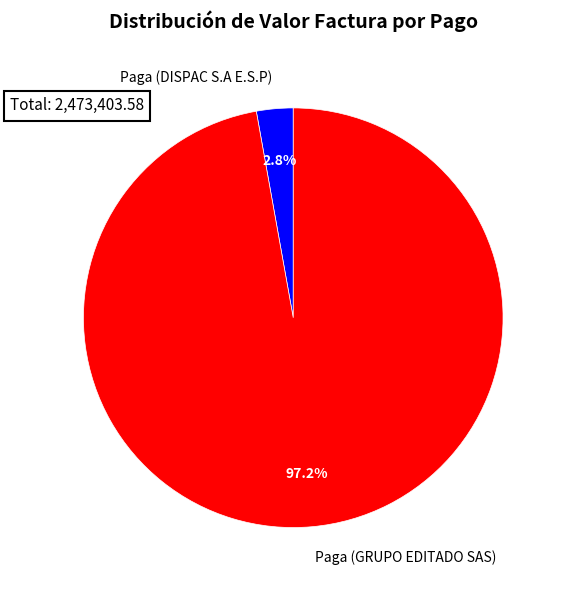

True or false: Paga (DISPAC S.A E.S.P) accounts for 3% of the total.

True